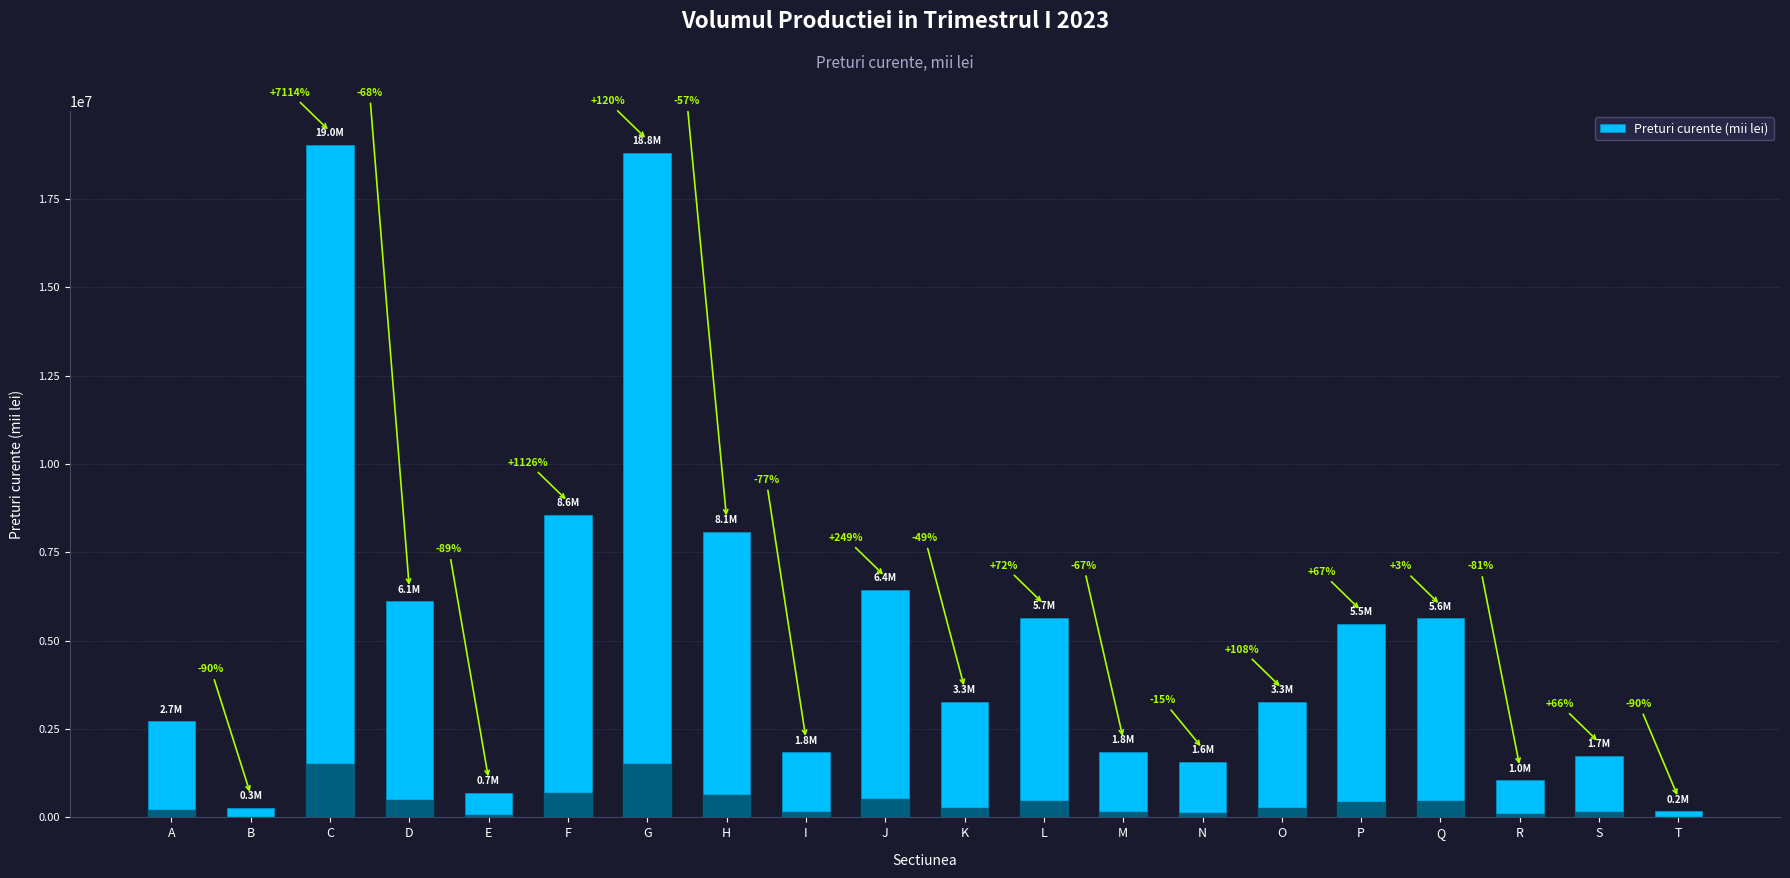

How many bars are there in total?

20